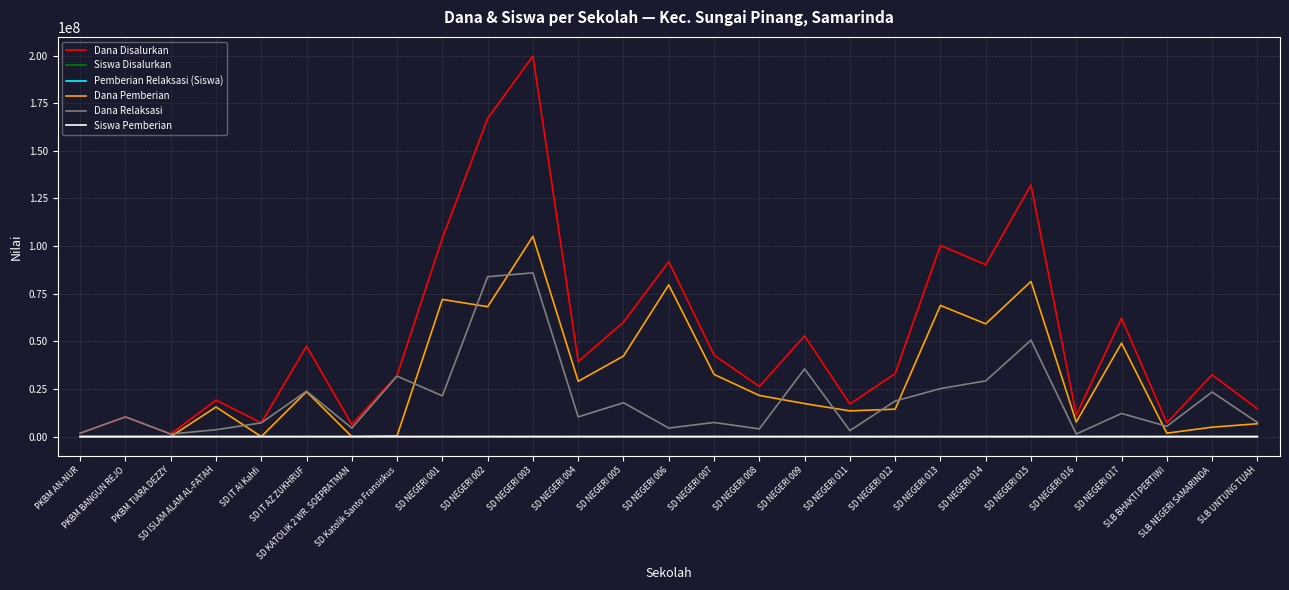

At which category does Dana Relaksasi reach its first local valley?

PKBM TIARA DEZZY